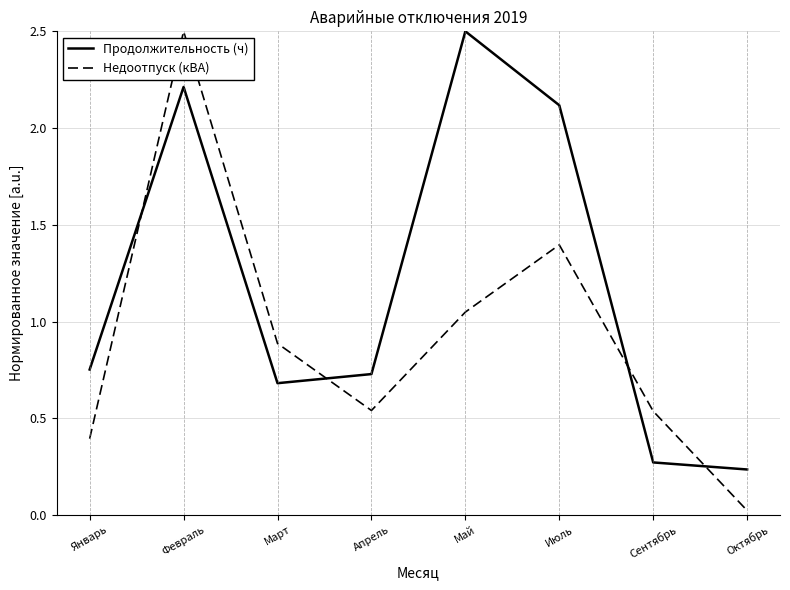

In Недоотпуск (кВА), how many points are higher than both neighbors (excluding endpoints)?

2